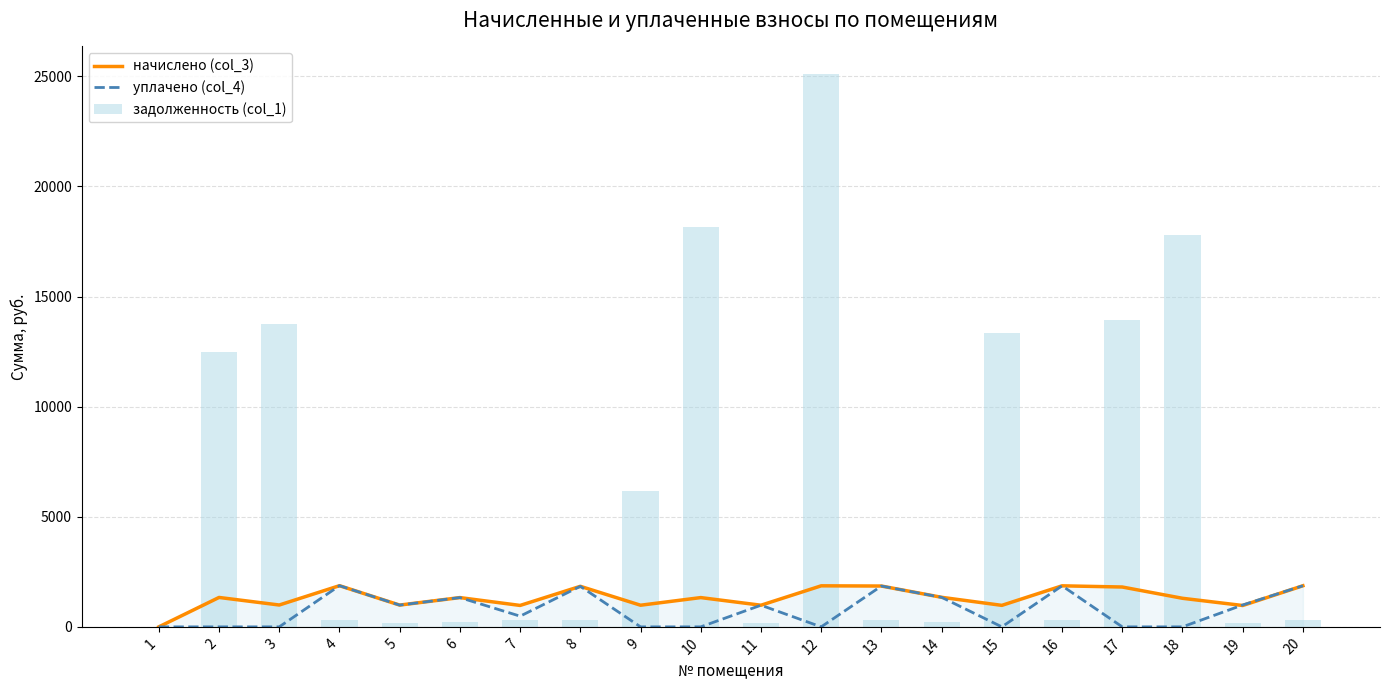

What is the total value across all series at 12?

26963.6